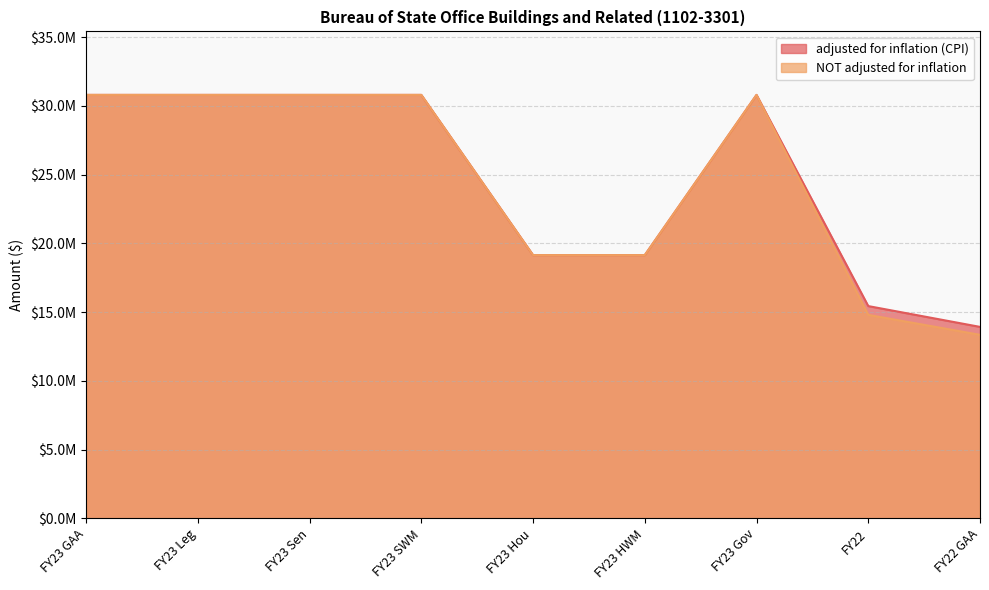

Reading left to right, transcribe all the data shown in this chart.

adjusted for inflation (CPI): FY23 GAA=30789320	FY23 Leg=30789320	FY23 Sen=30789320	FY23 SWM=30789320	FY23 Hou=19138756	FY23 HWM=19138756	FY23 Gov=30789319	FY22=15432991	FY22 GAA=13919579
NOT adjusted for inflation: FY23 GAA=30789320	FY23 Leg=30789320	FY23 Sen=30789320	FY23 SWM=30789320	FY23 Hou=19138756	FY23 HWM=19138756	FY23 Gov=30789319	FY22=14793013	FY22 GAA=13342360